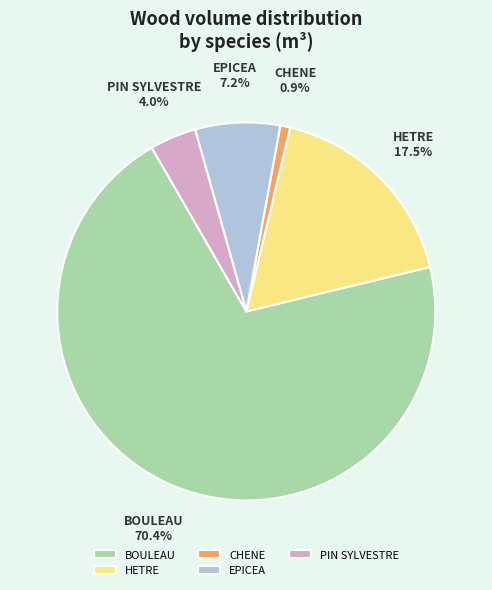

Combined, what portion of the pie is PIN SYLVESTRE and HETRE?

21.5%